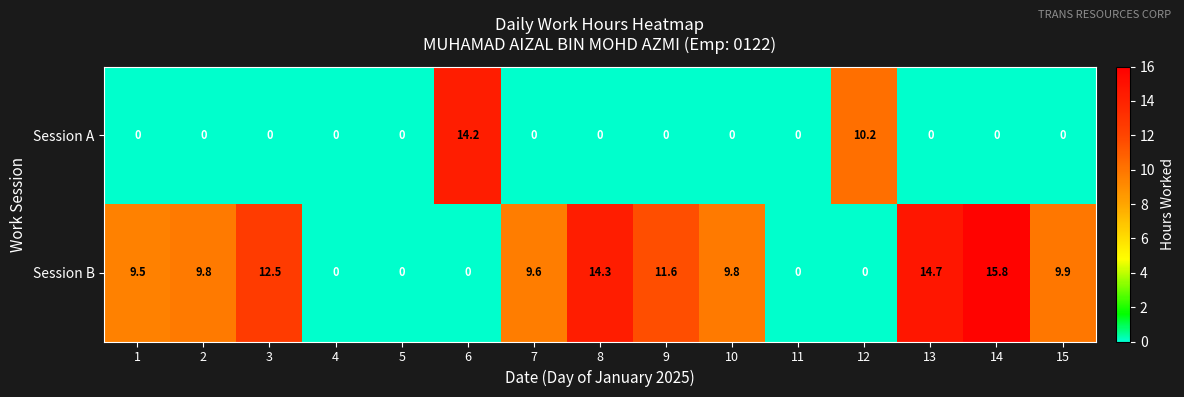

Rank the series at 15 from lowest to highest value.

Session A, Session B